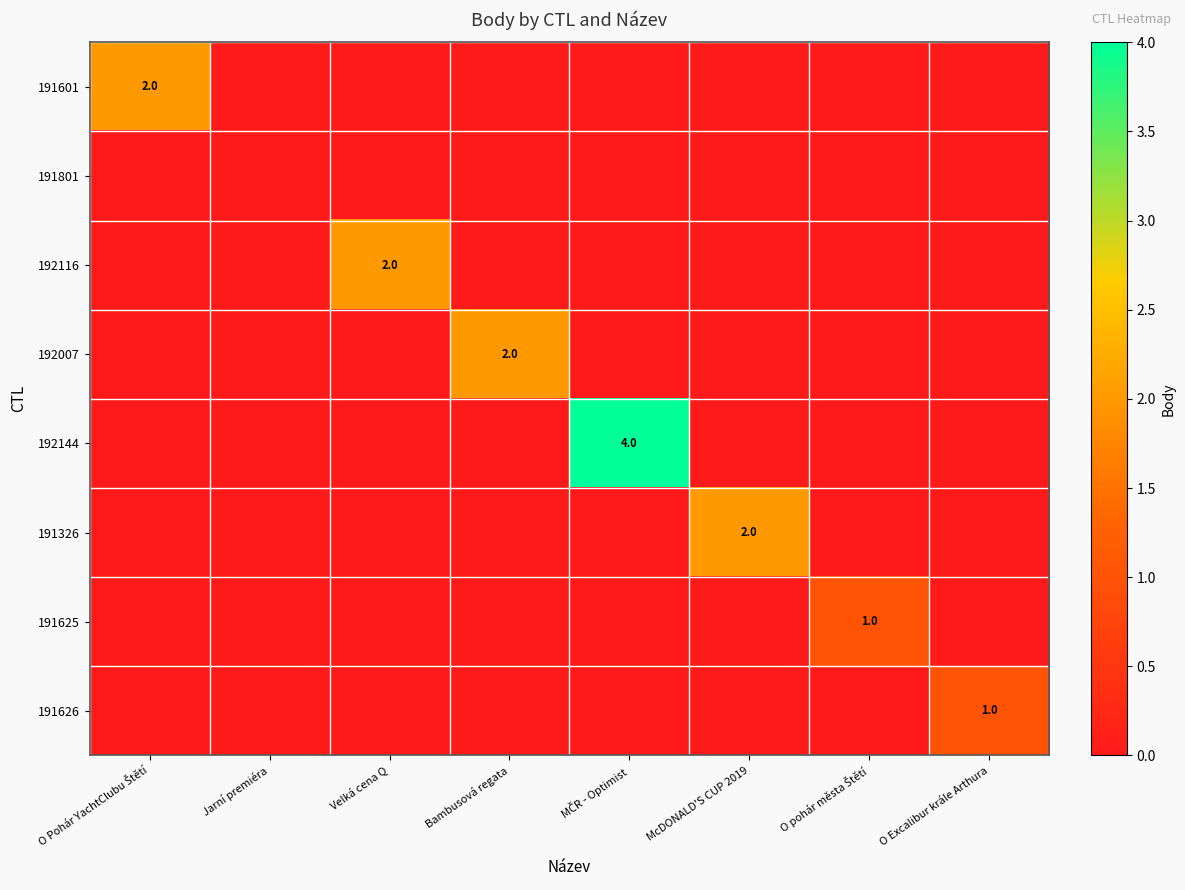

Count the 191626 values in the range 0 to 1.

8